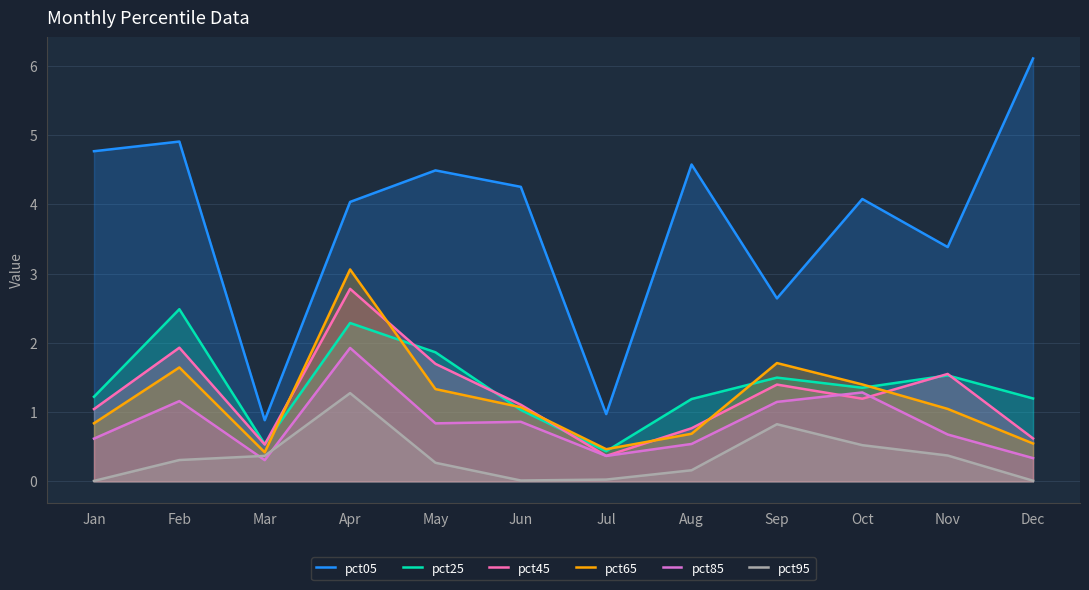

At Oct, list the series in order from largest to smallest.

pct05, pct65, pct25, pct85, pct45, pct95